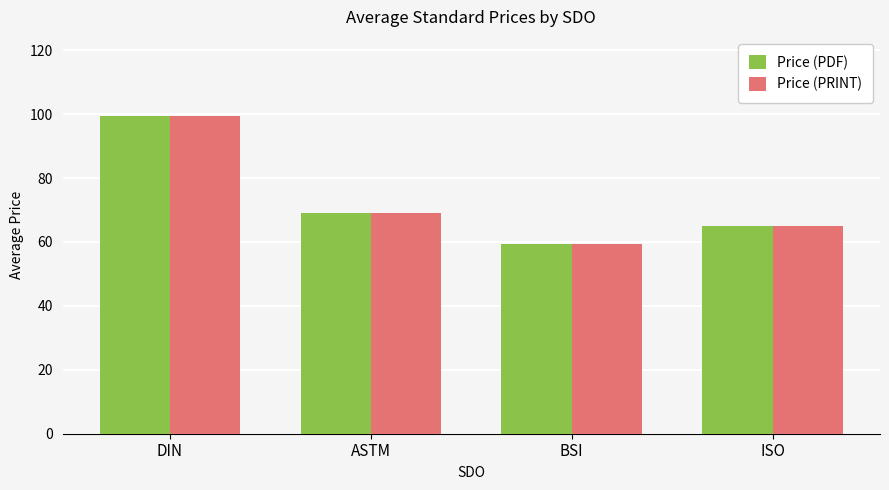

Which category has the highest value in the Price (PDF) series?

DIN